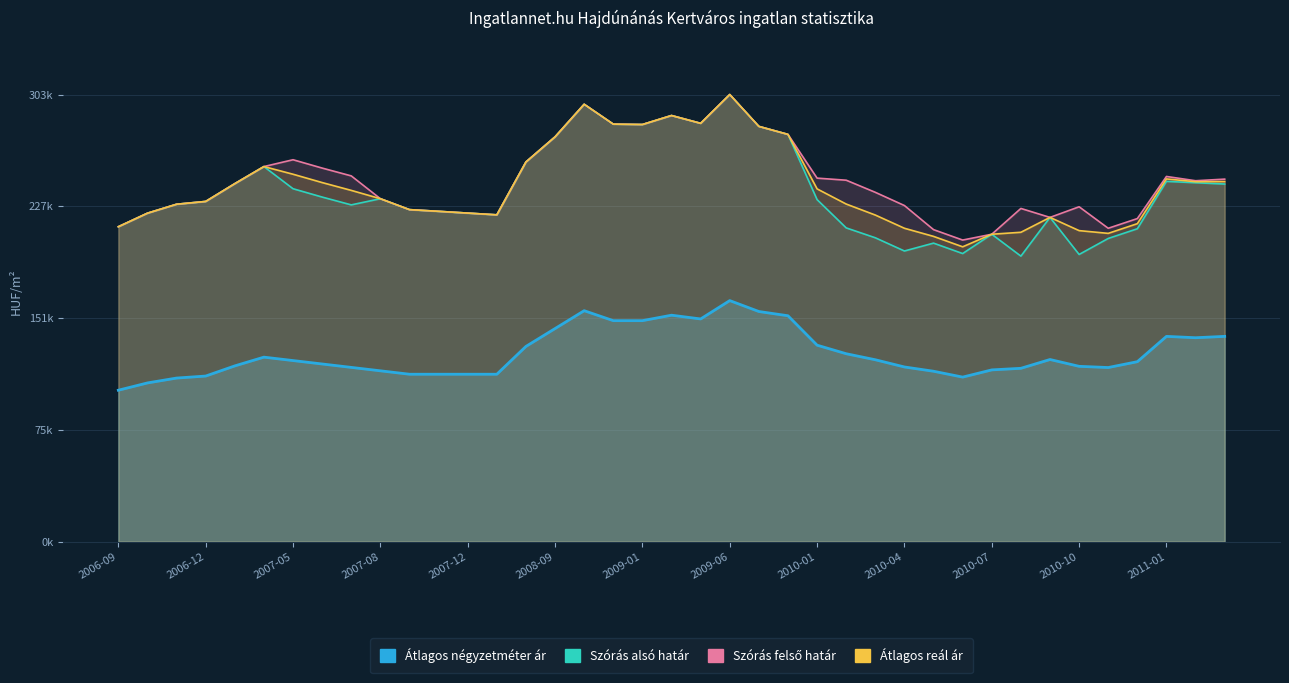

True or false: Átlagos reál ár and Átlagos négyzetméter ár cross at least once.

False